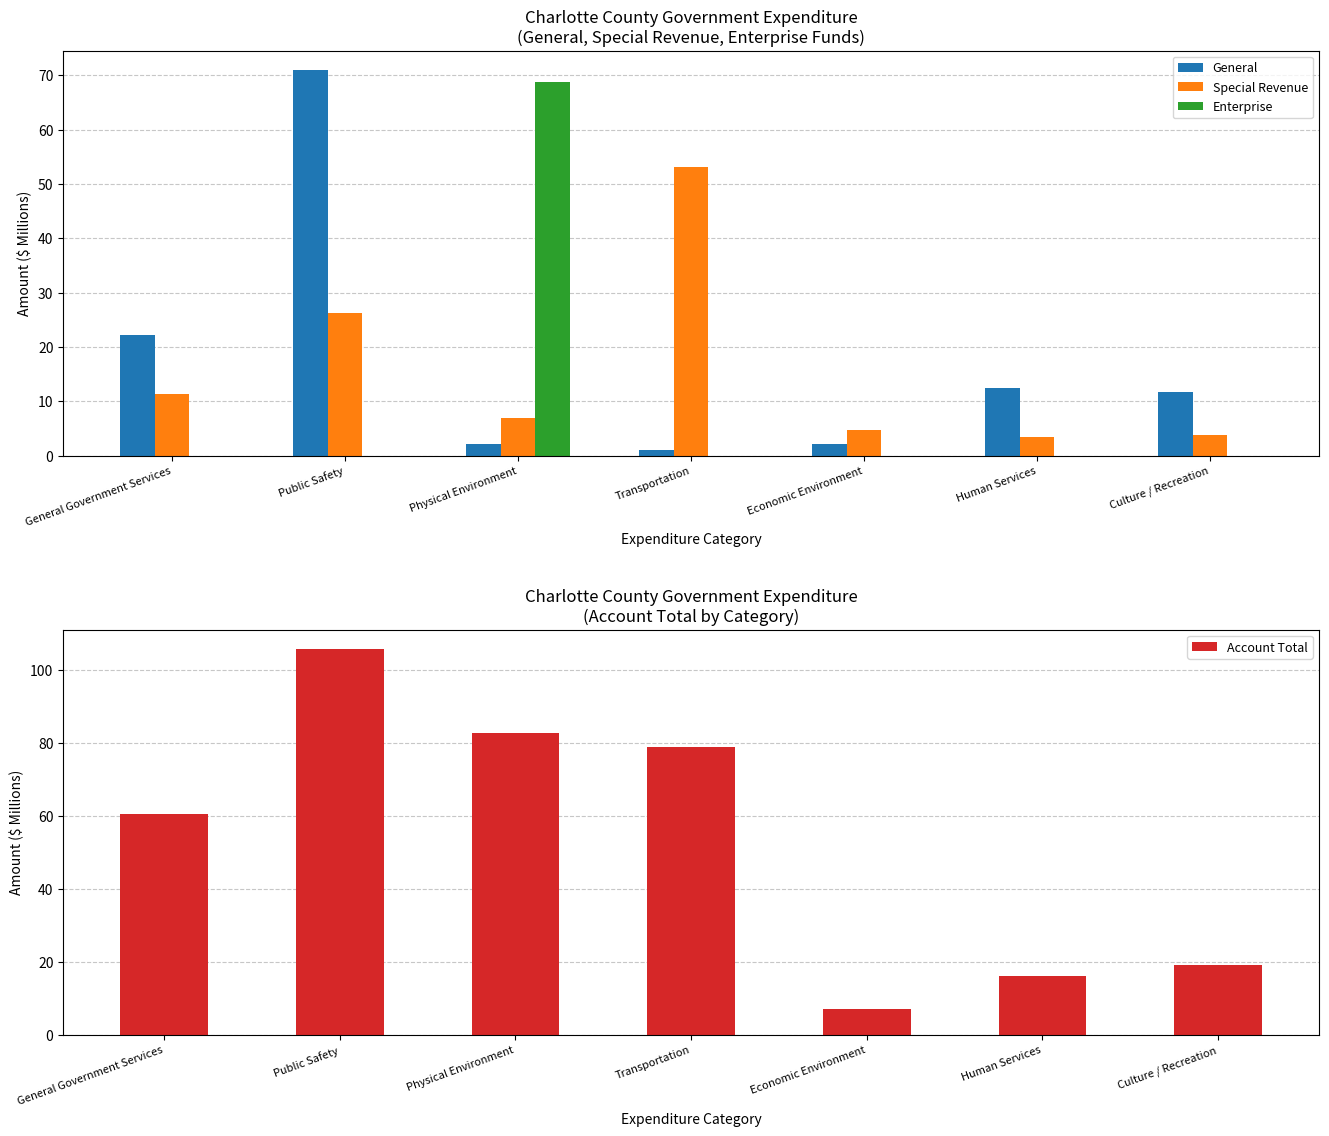

True or false: Account Total has a value of 60.6 at General Government Services.

True